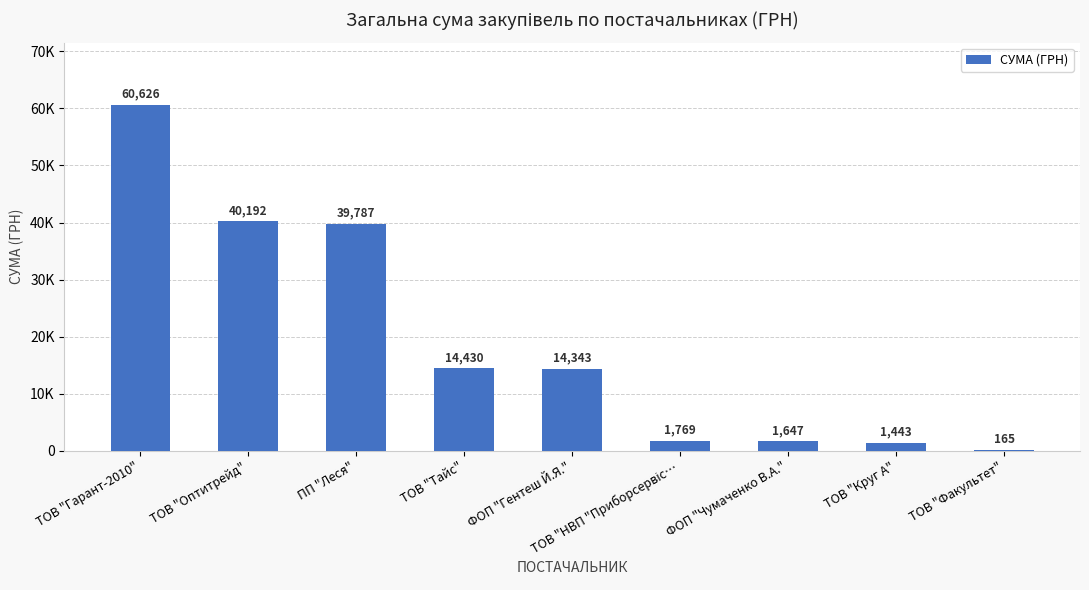

What is the change in value from ТОВ "Круг А" to ТОВ "Факультет"?

-1277.8